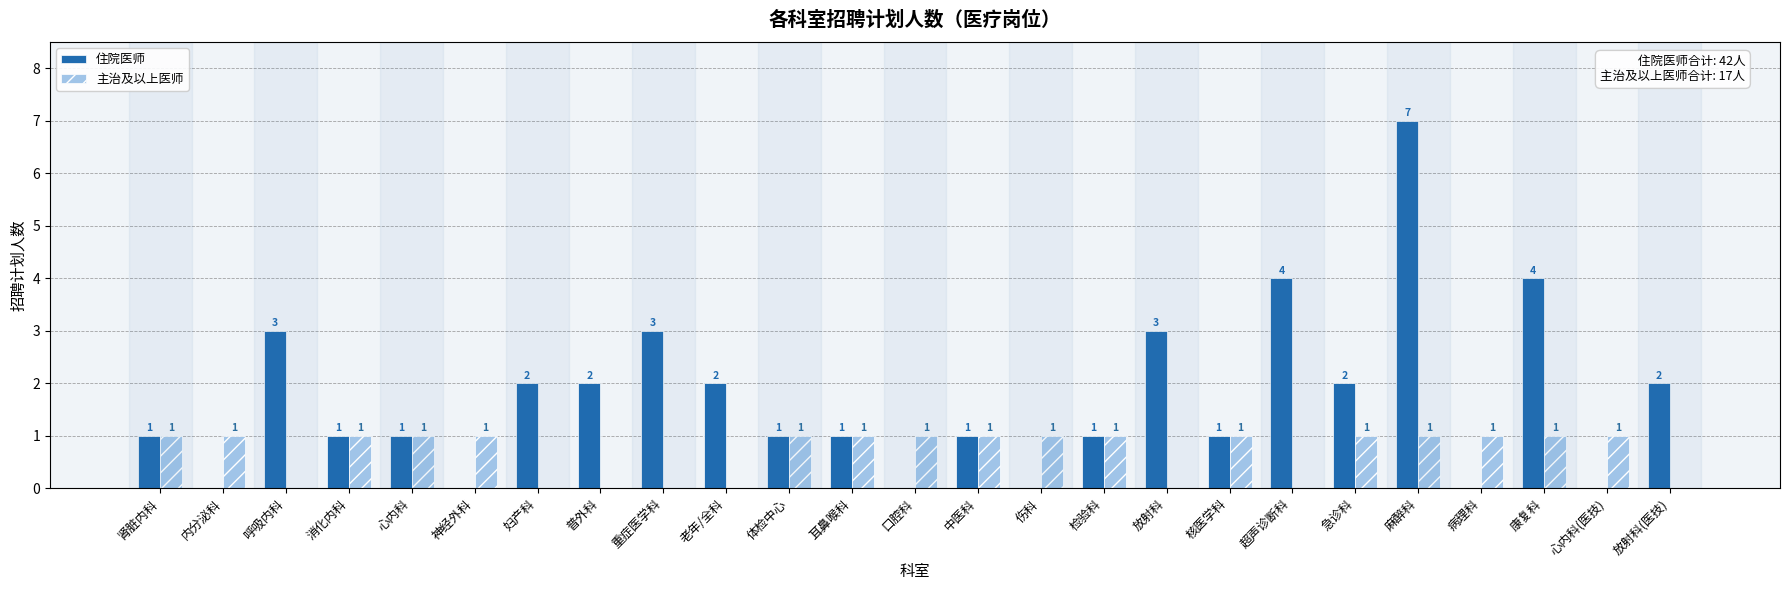

What is the sum of the 住院医师 values at 放射科 and 核医学科?

4